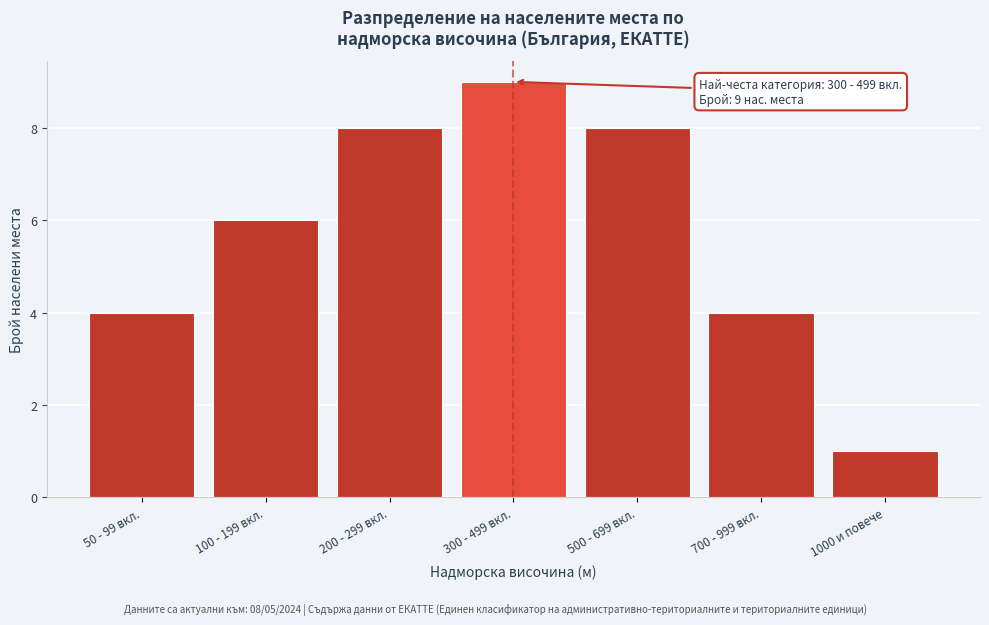

Reading left to right, transcribe all the data shown in this chart.

4	6	8	9	8	4	1